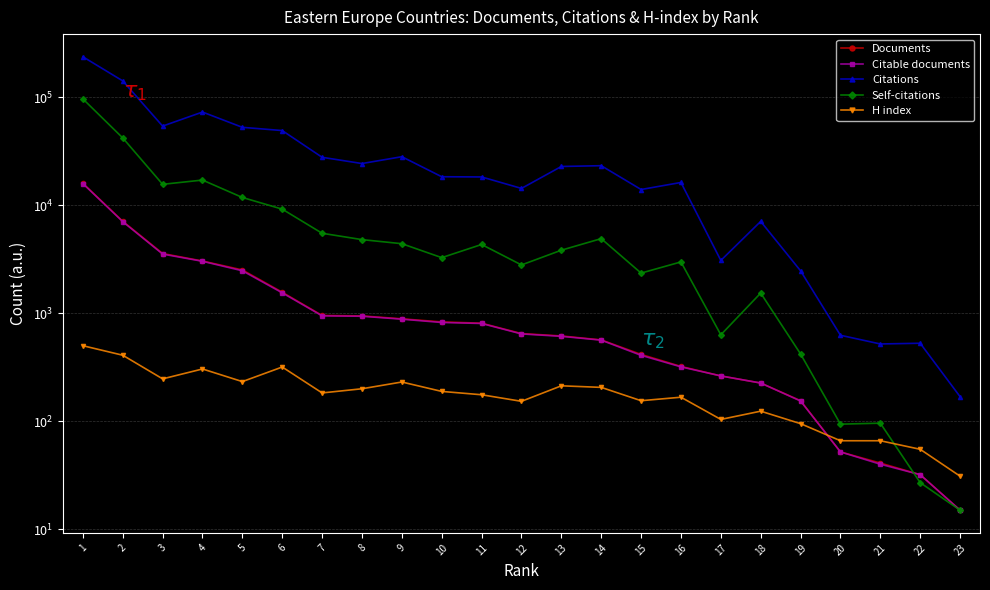

Where is Citations nearest to the value 118979?

2